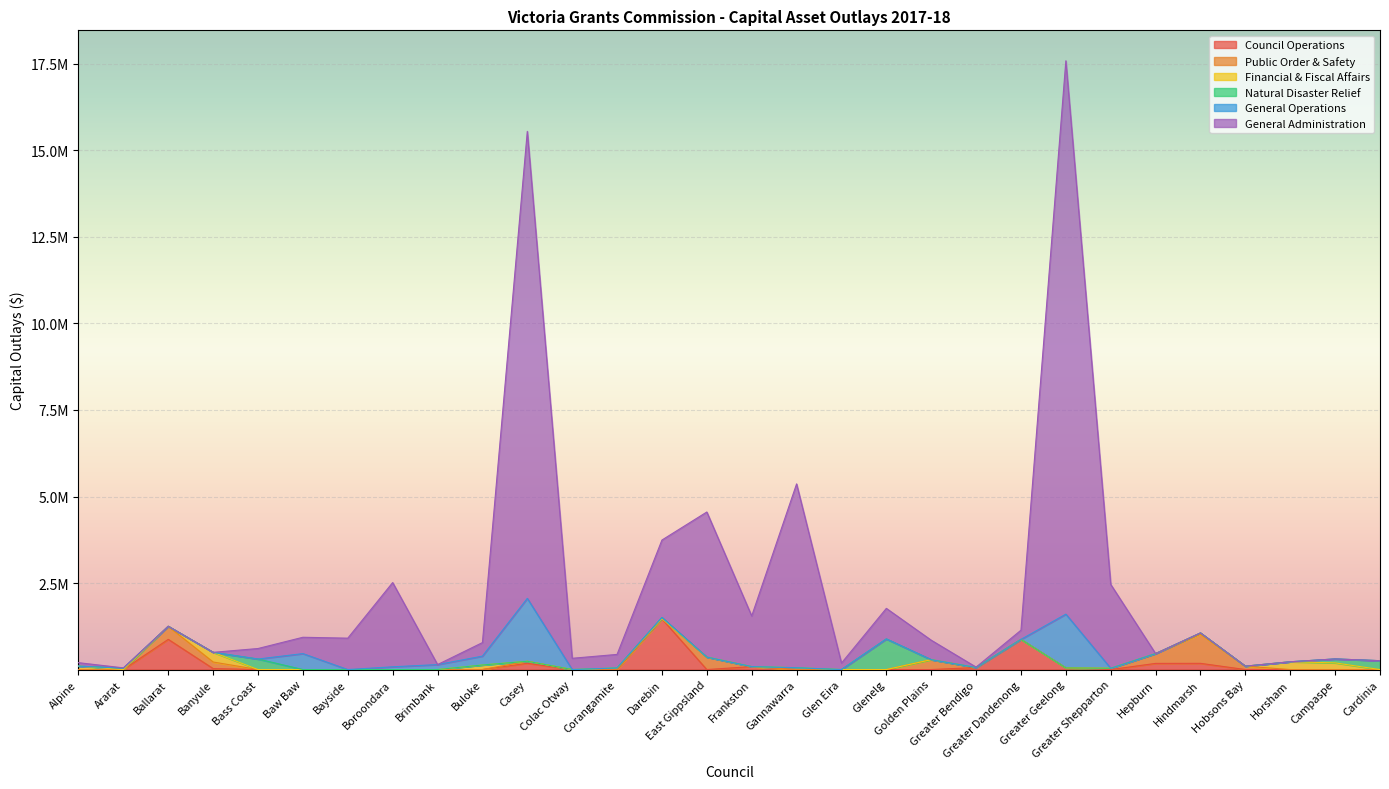

The Natural Disaster Relief series shows 0.0 at Brimbank. True or false?

True